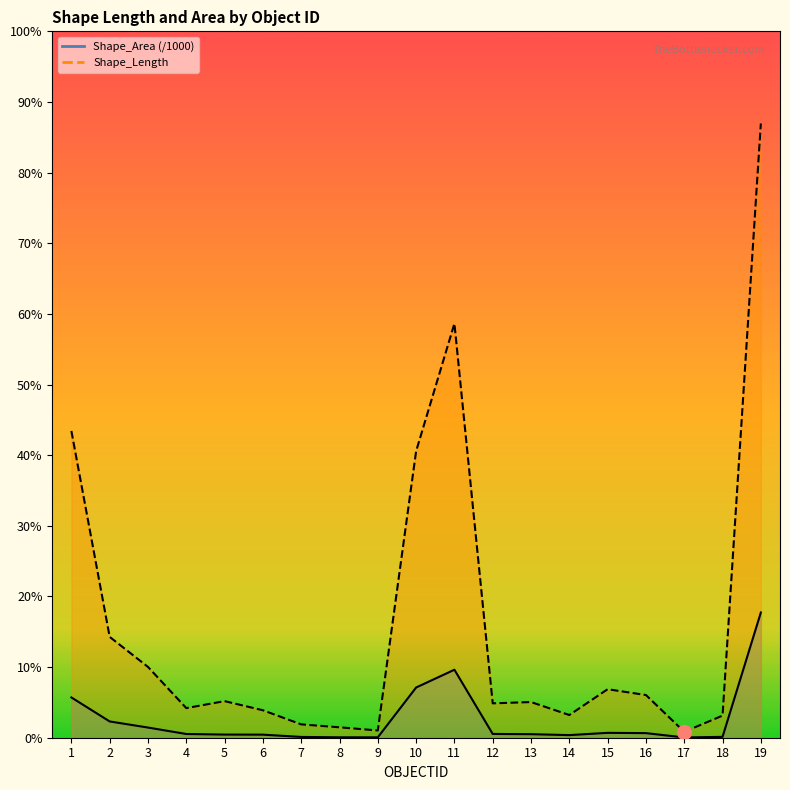

Which series has the largest total across all categories?

Shape_Length